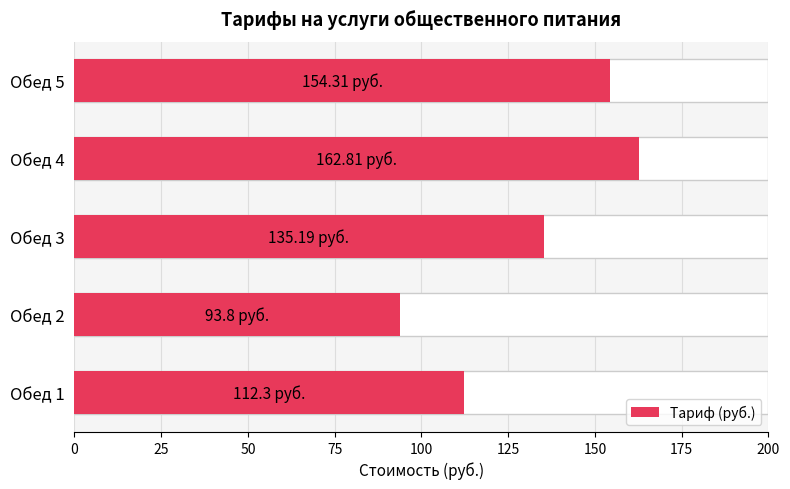

The value at Обед 4 is 162.8. True or false?

True